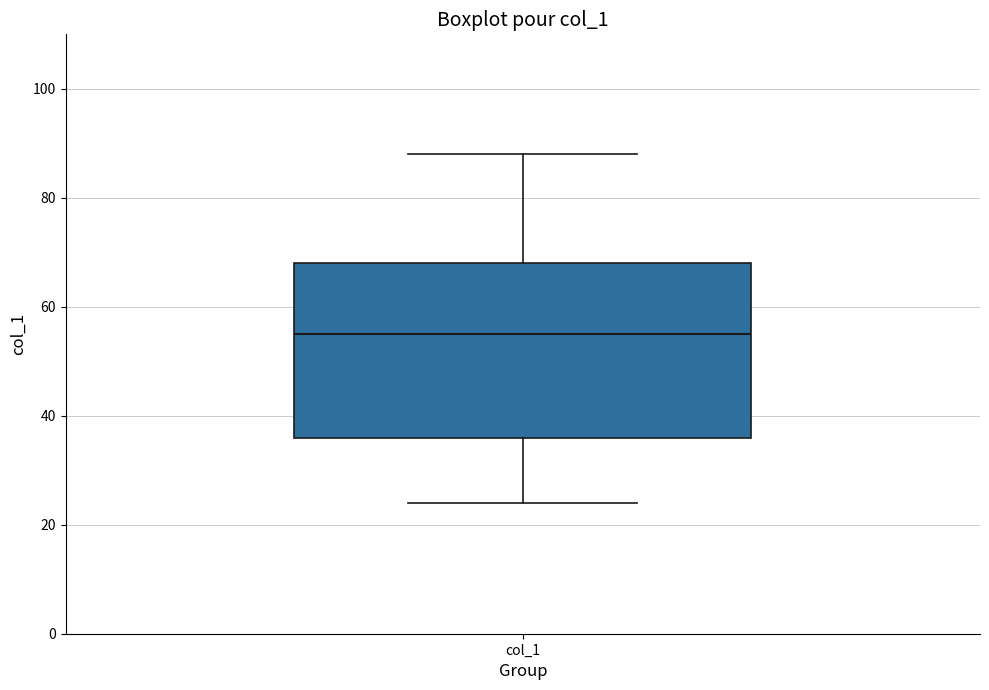

Read this box plot against the y-axis: the position of the median line, the range covered by the box, and the ends of both whiskers. The values are not printed on the chart, so give them approximately, as read against the axis.

median 56, box 36 to 68, whiskers 24 to 88